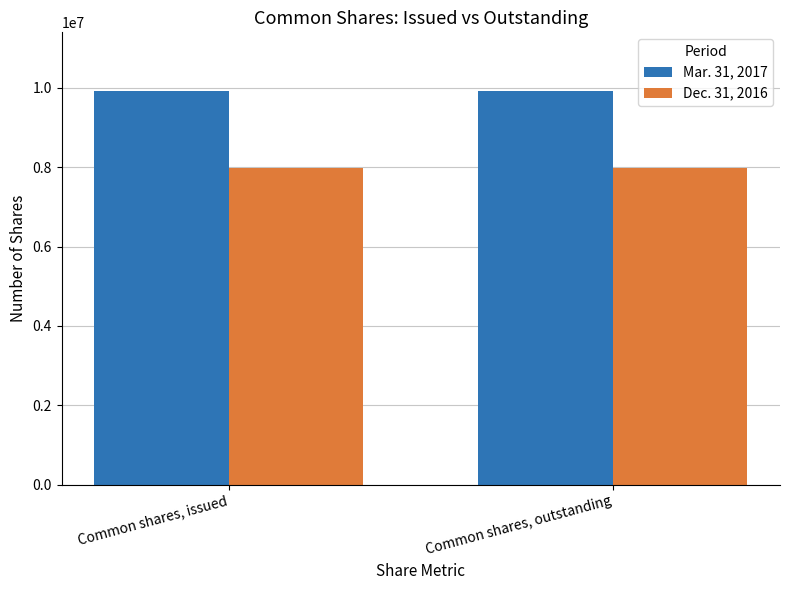

Rank the series by their maximum value, from lowest to highest.

Dec. 31, 2016, Mar. 31, 2017